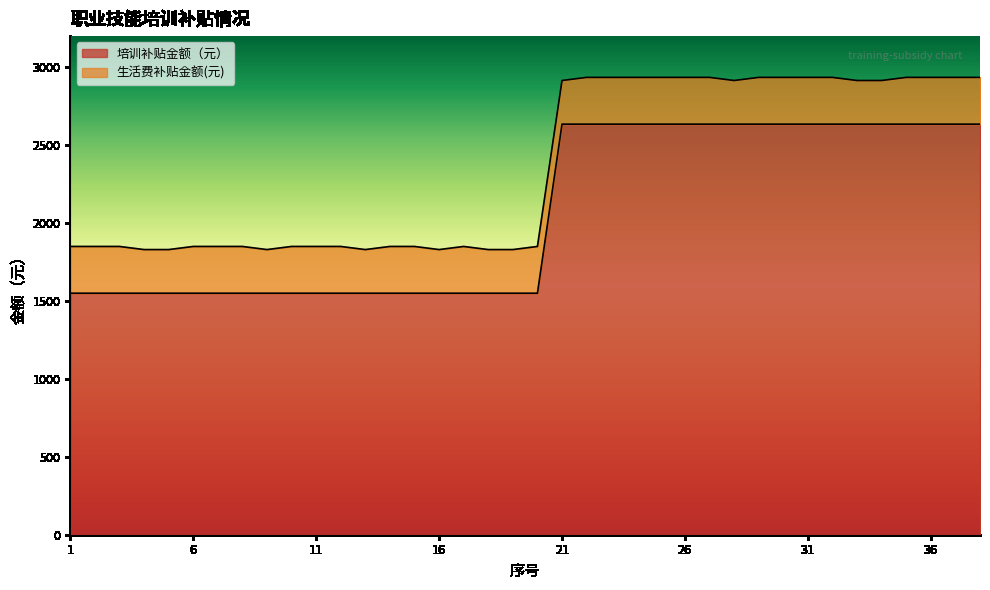

True or false: the data shows 2032 at 2.

False